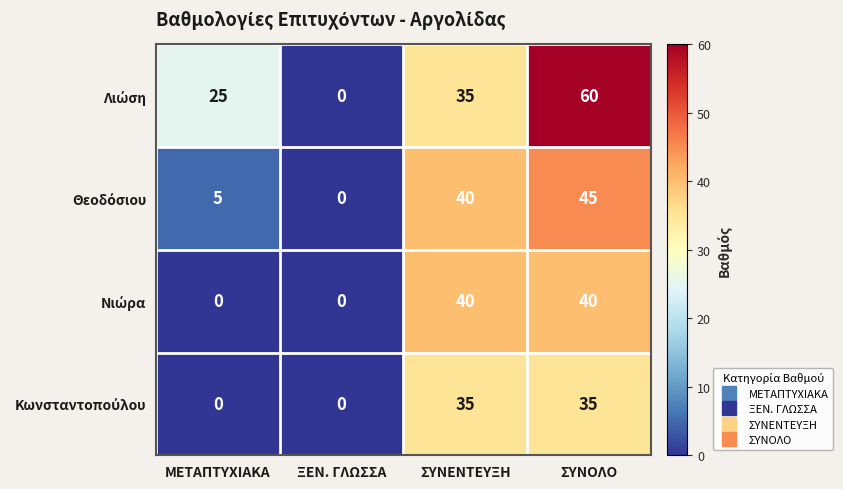

What is the spread (max minus min) of values at ΜΕΤΑΠΤΥΧΙΑΚΑ?

25